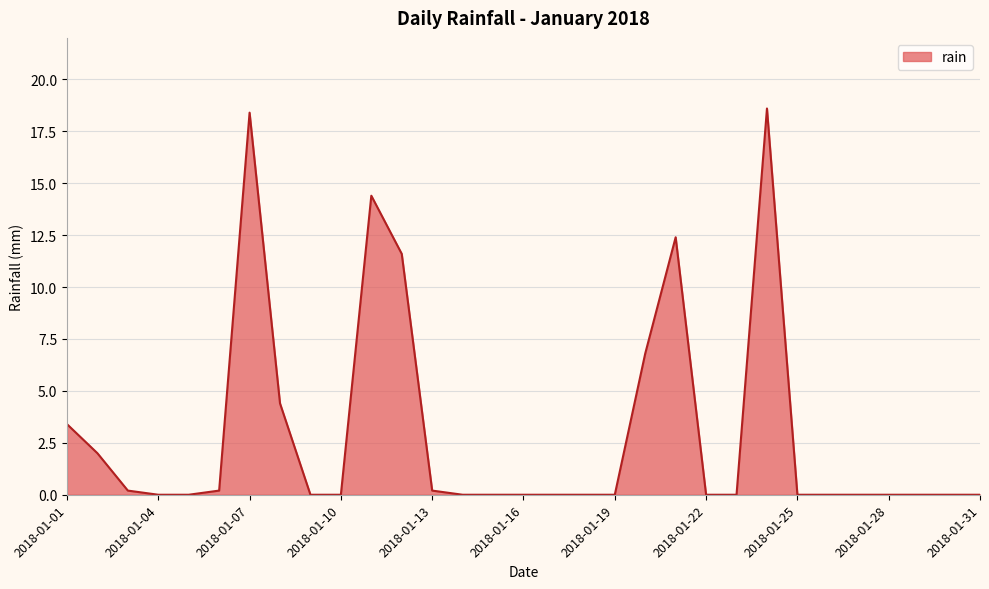

What is the difference between the maximum and minimum values?

18.6